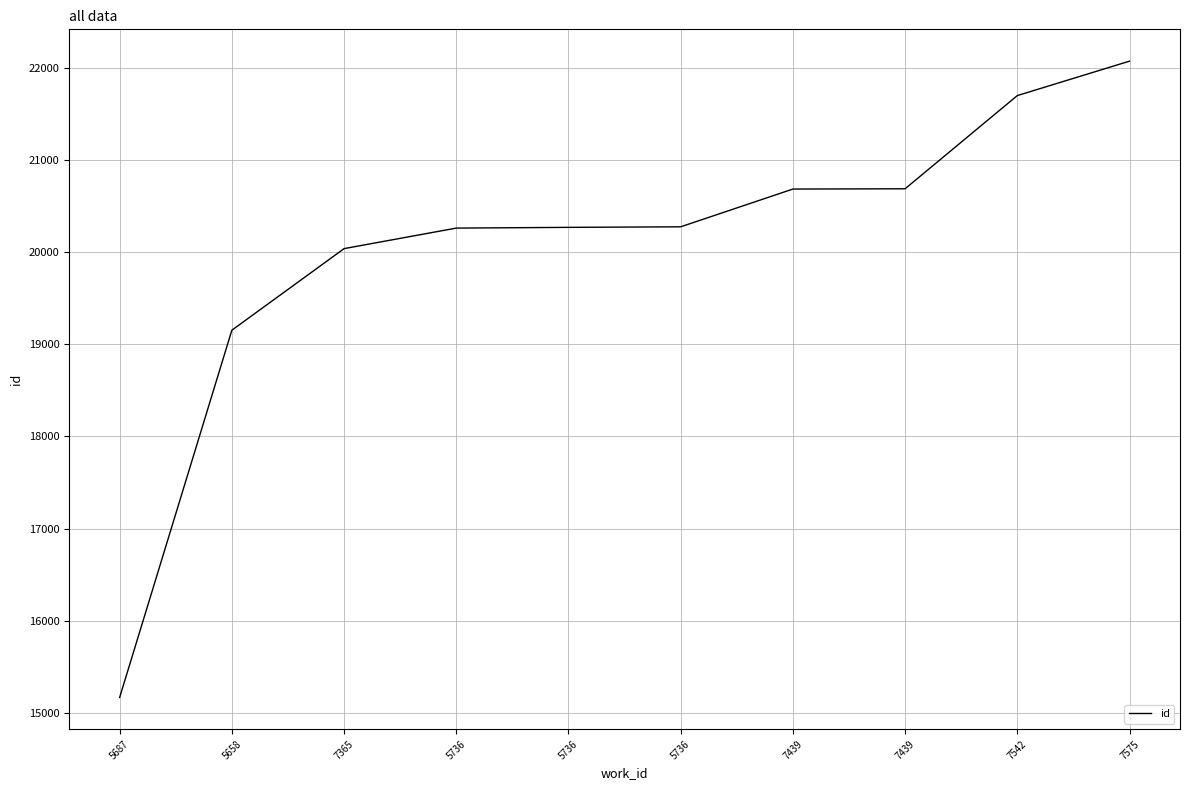

Does the chart have visible grid lines?

Yes